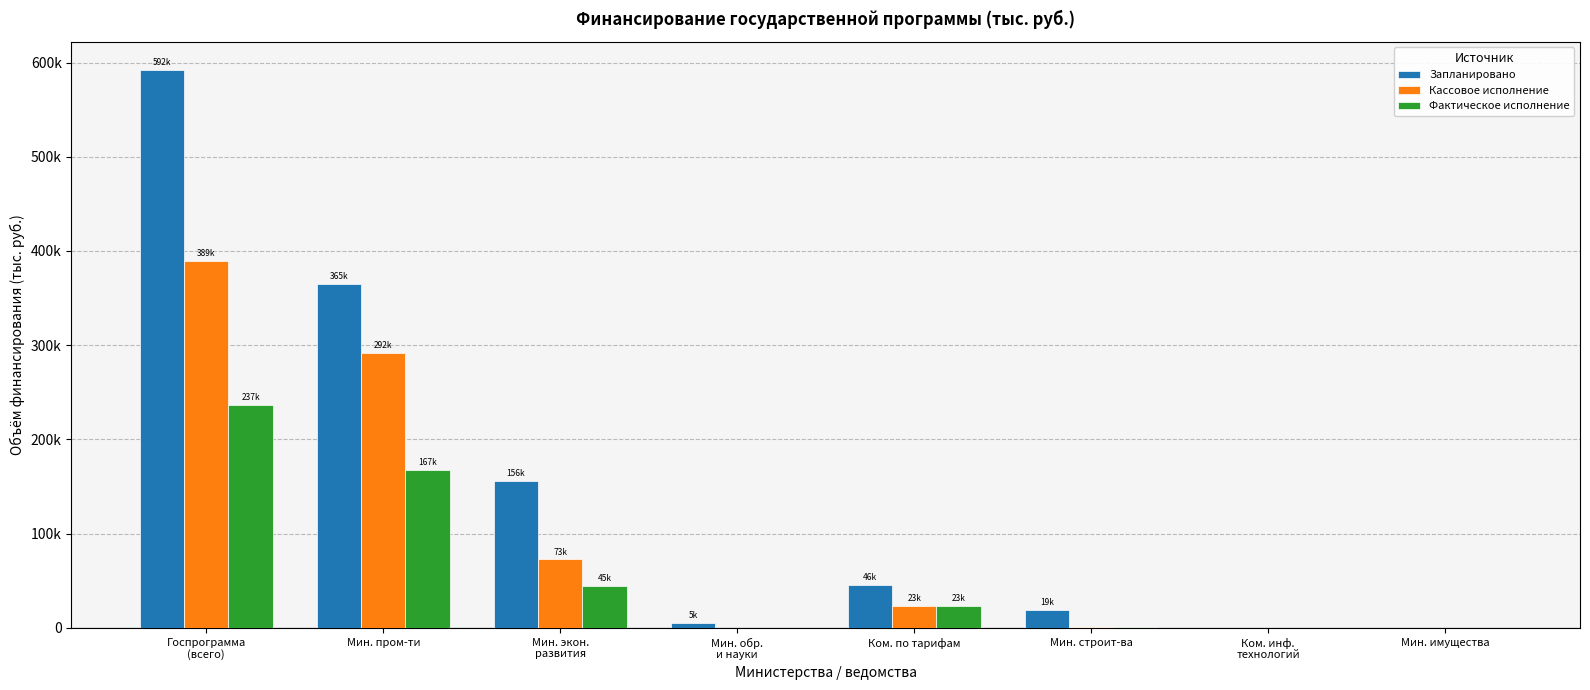

Are the bars horizontal?

No